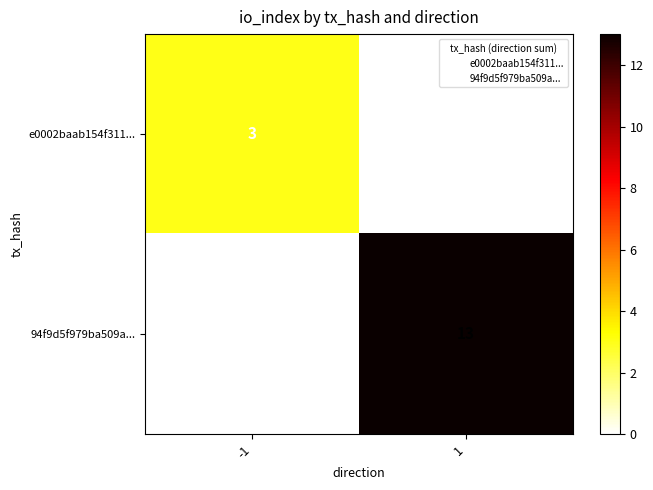

The e0002baab154f311... series shows 3 at -1. True or false?

True